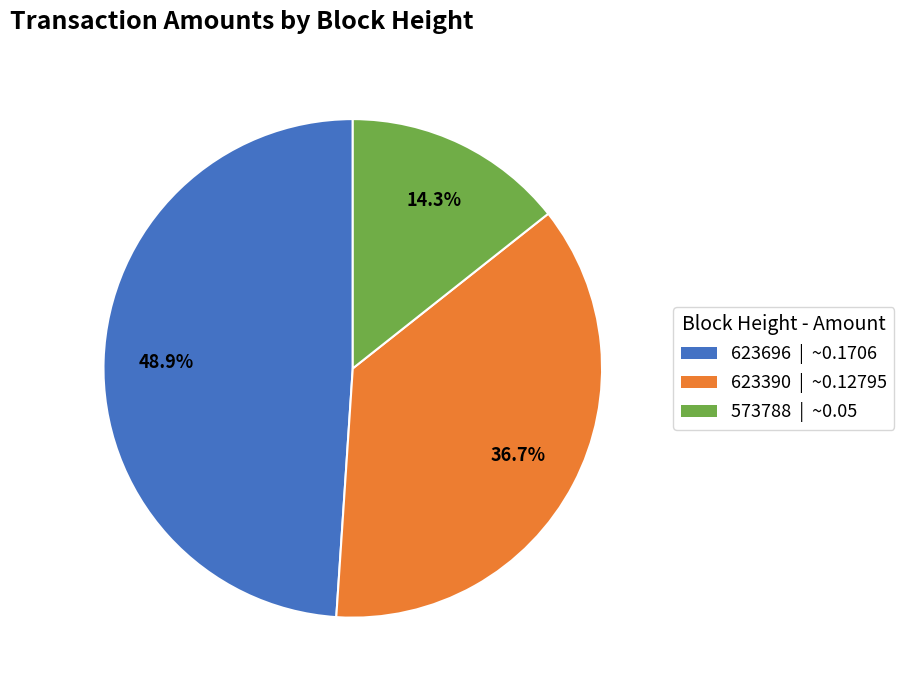

Which has a higher value, 623696 | ~0.1706 or 573788 | ~0.05?

623696 | ~0.1706